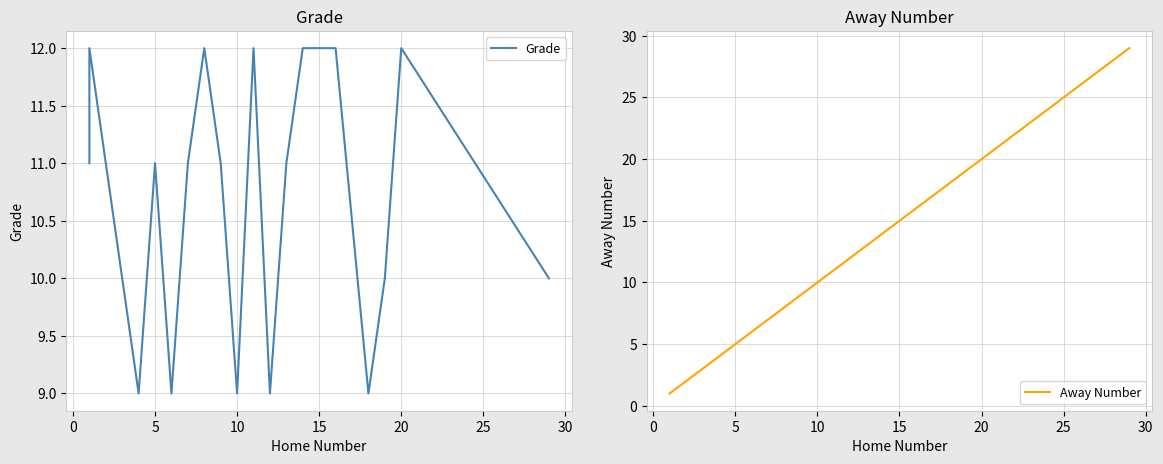

What are all the series names shown in the legend?

Grade, Away Number